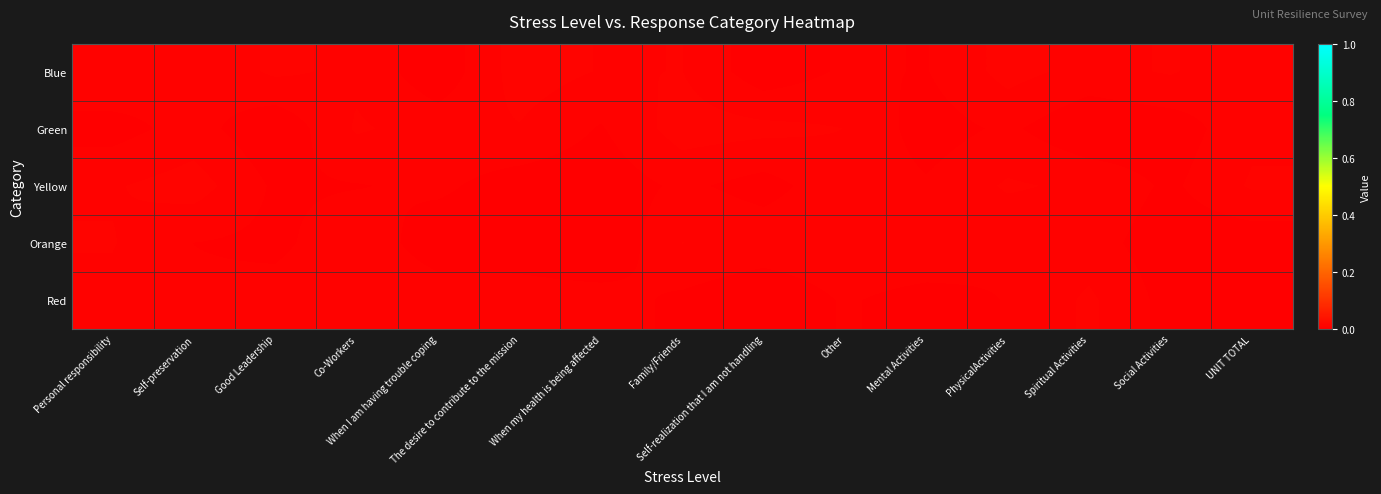

At which category does the chart reach its peak across all series?

The desire to contribute to the mission